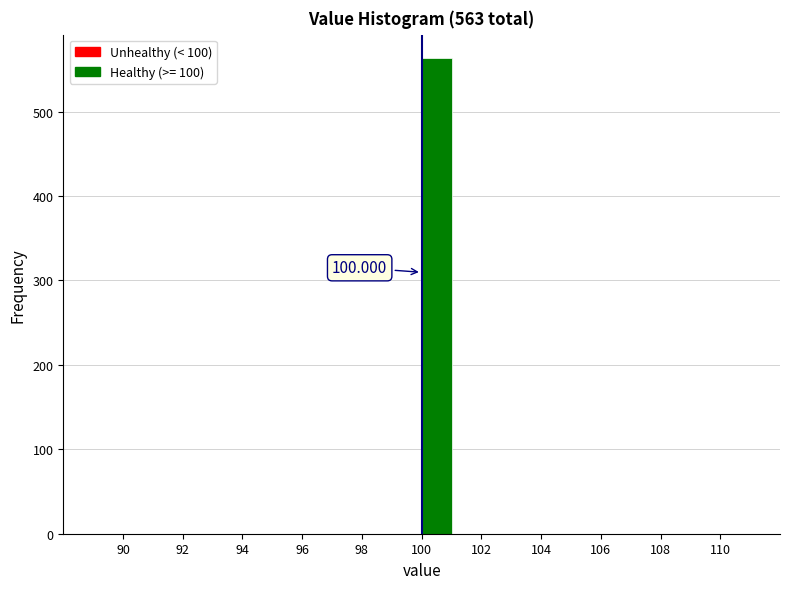

Which range on the x-axis has the tallest bar?

100 to 101